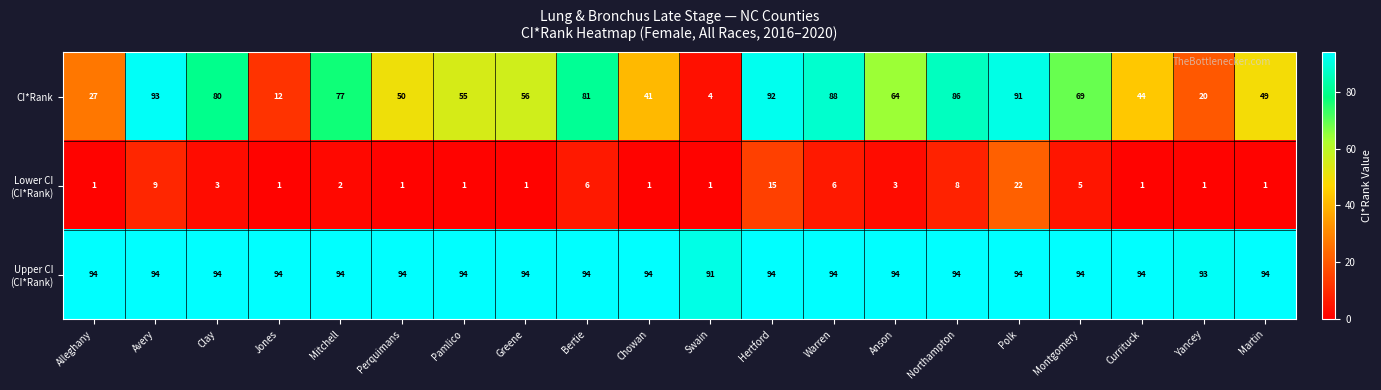

How many data points in CI*Rank are less than 64?

10